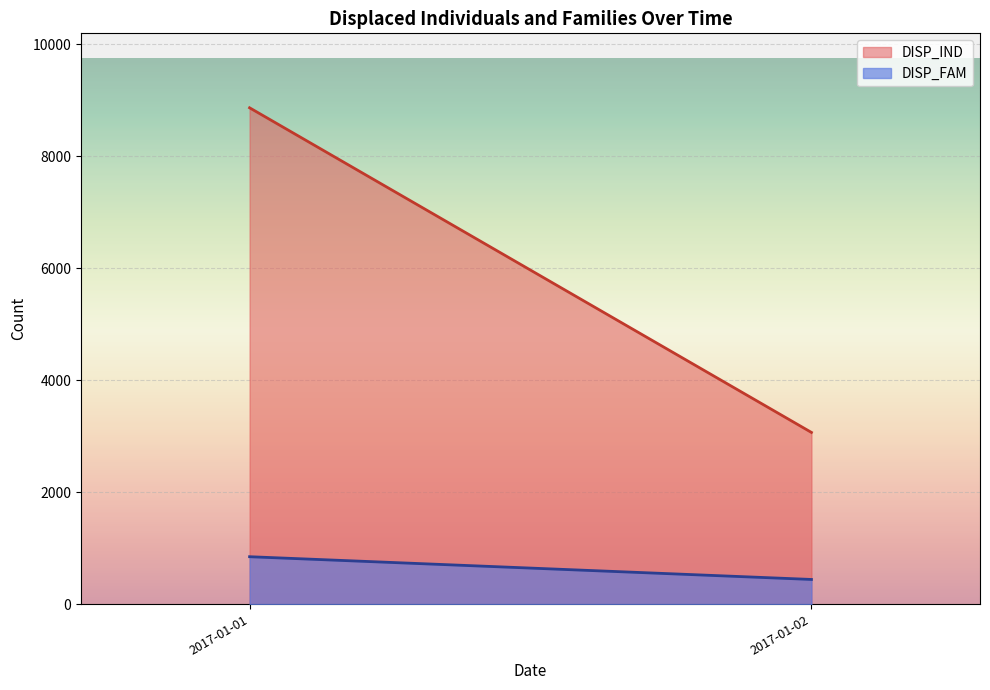

Does the chart display data point markers on the line(s)?

No